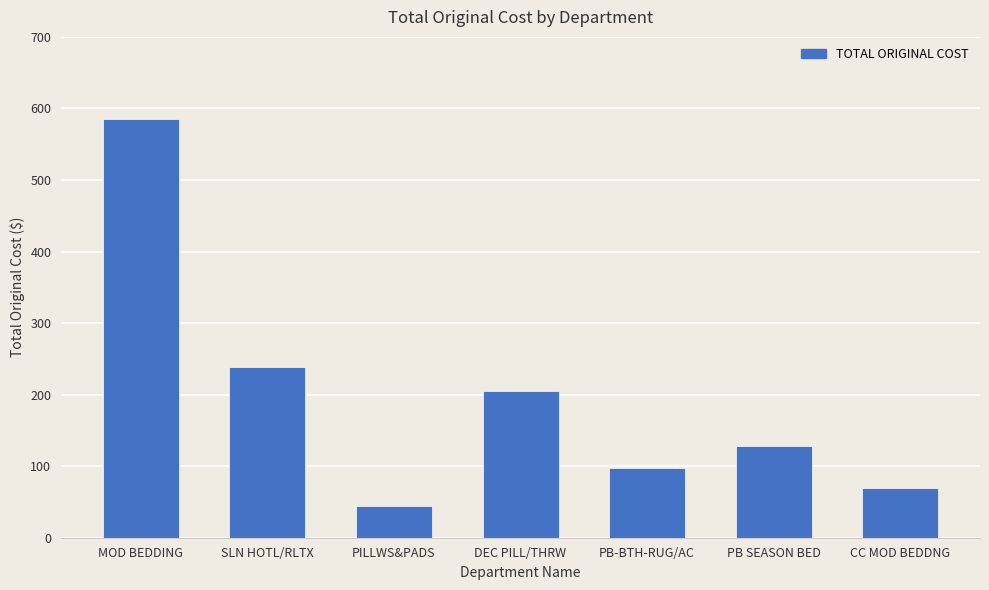

How many values are below 127?

3